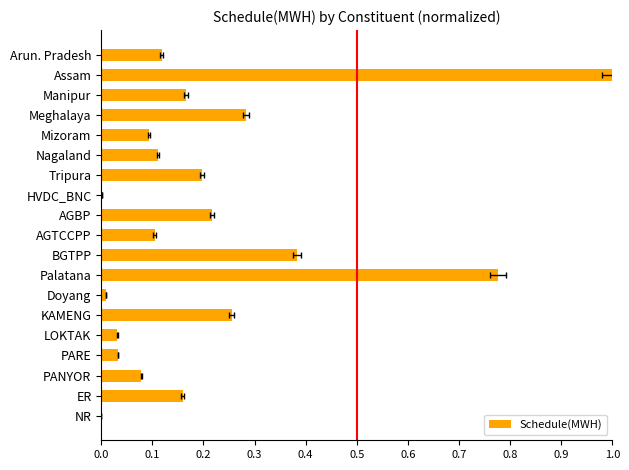

Count the number of categories in the chart.

19